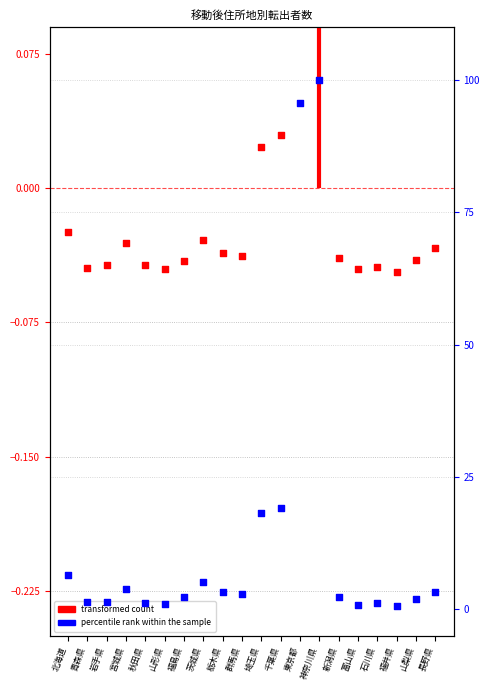

Which series has the largest Y range (max minus min)?

percentile rank within the sample